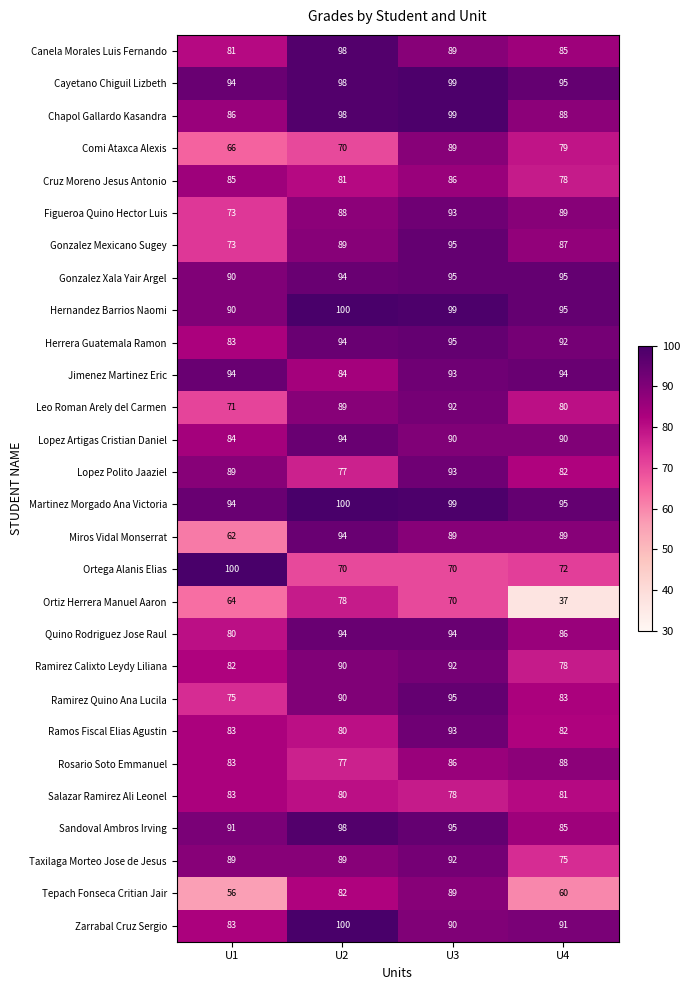

Where is Zarrabal Cruz Sergio nearest to the value 91?

U4